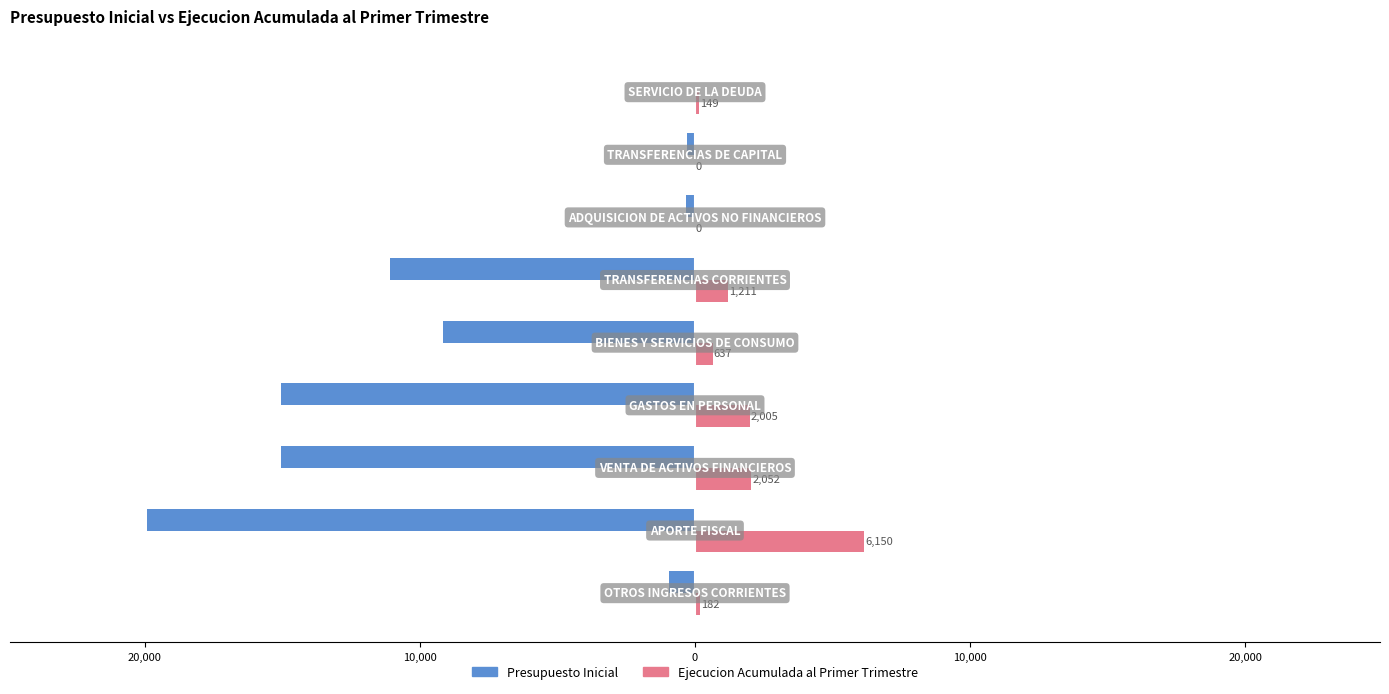

What are all the series names shown in the legend?

Presupuesto Inicial, Ejecucion Acumulada al Primer Trimestre